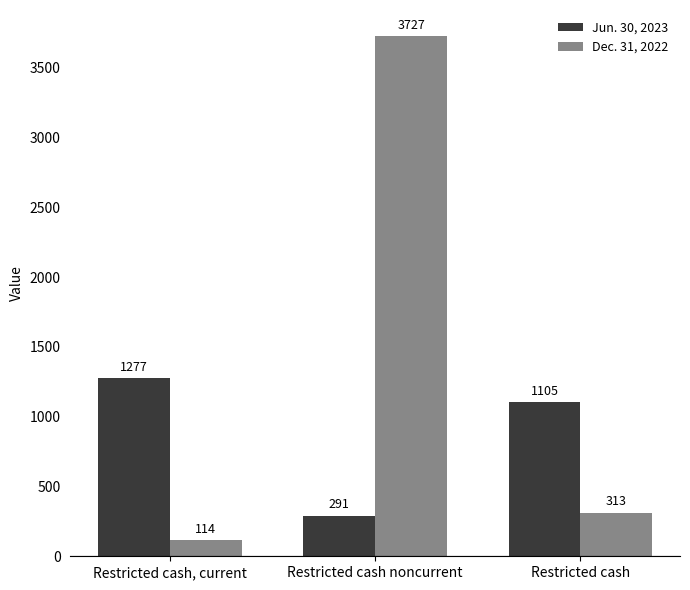

How many groups of bars are there?

3